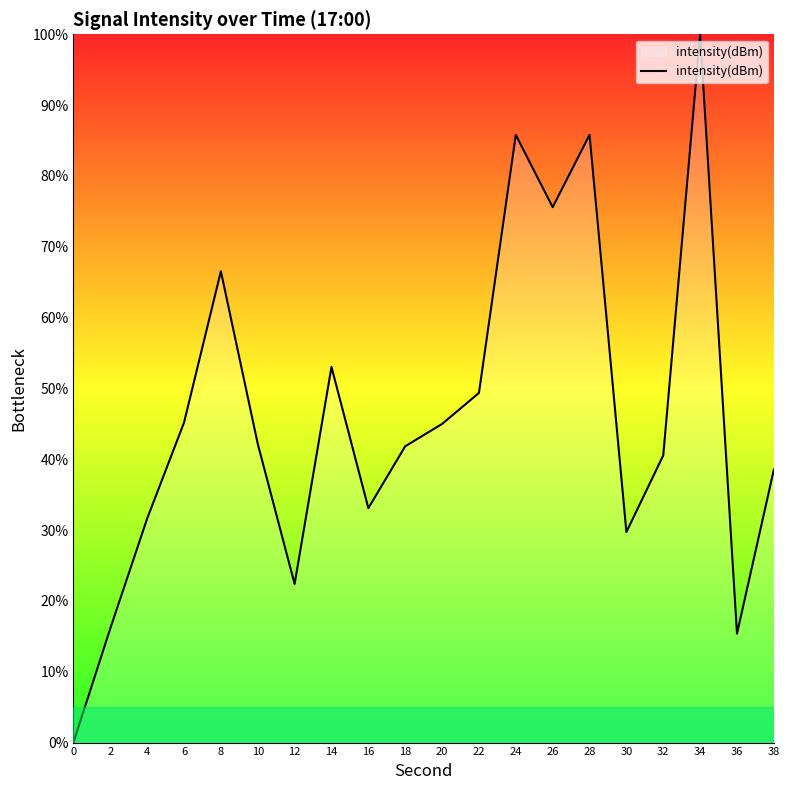

What is the change in value from 28 to 32?

-45.2